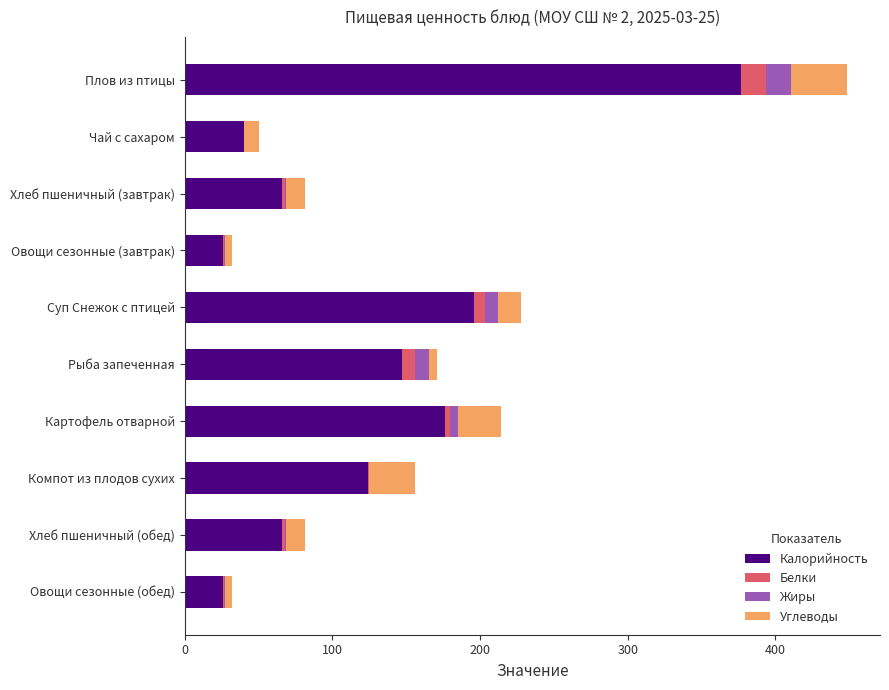

At which category is the sum across all series the highest?

Плов из птицы